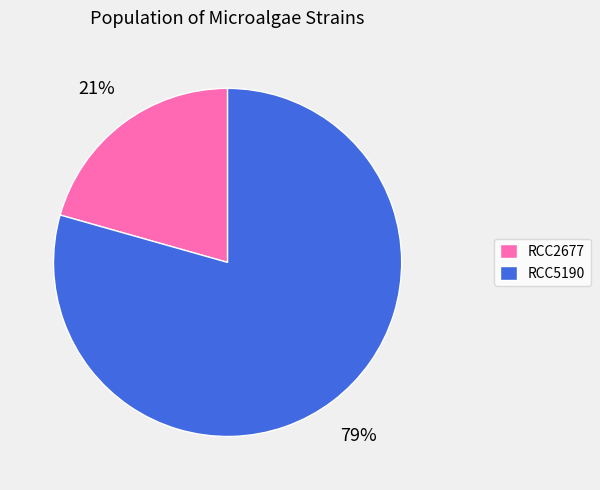

Rank the categories by value from highest to lowest.

RCC5190, RCC2677